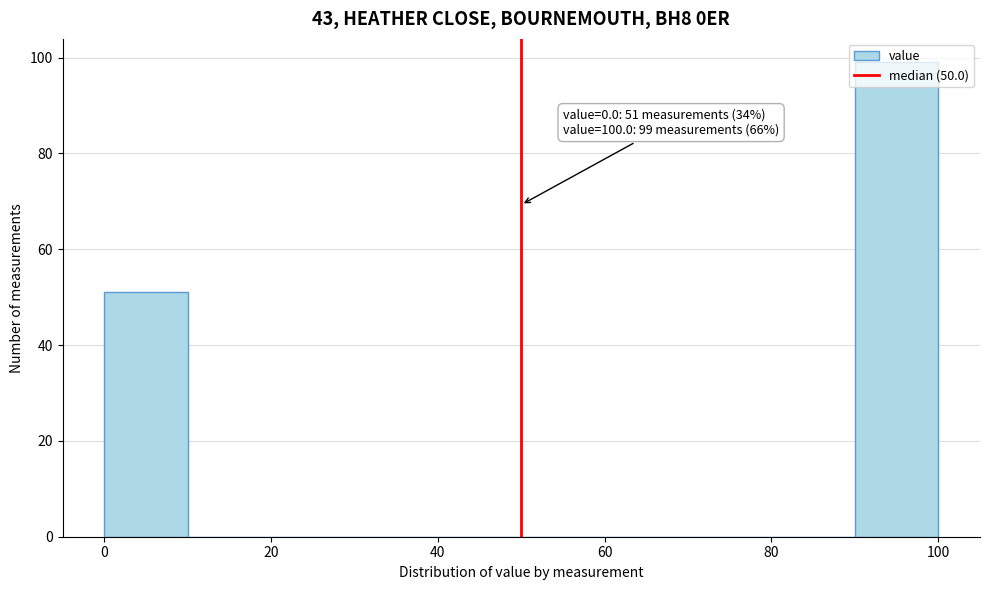

Which range on the x-axis has the tallest bar?

90 to 100